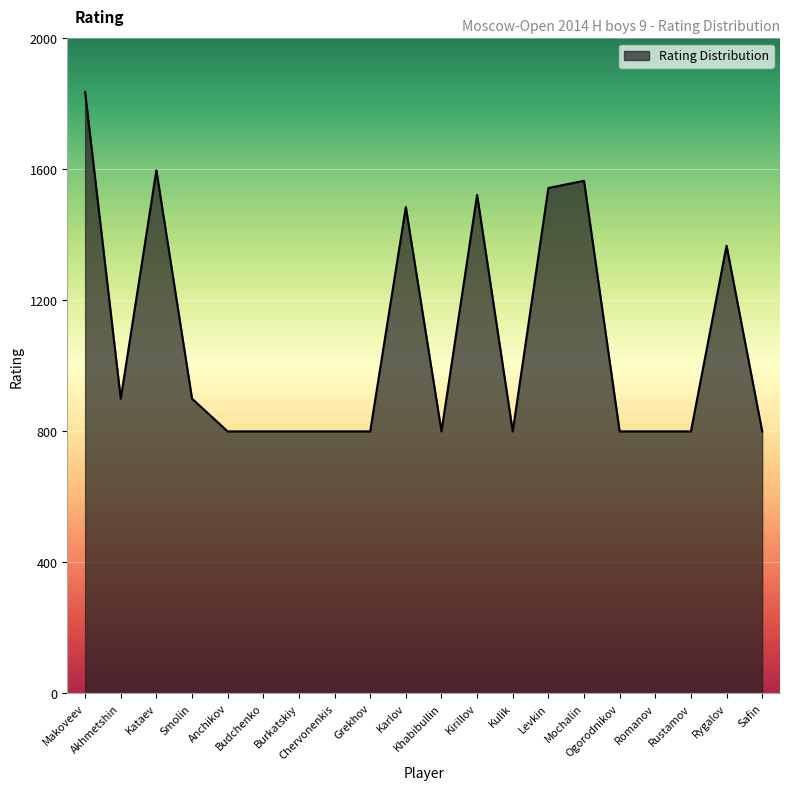

What is the greatest value displayed?

1836